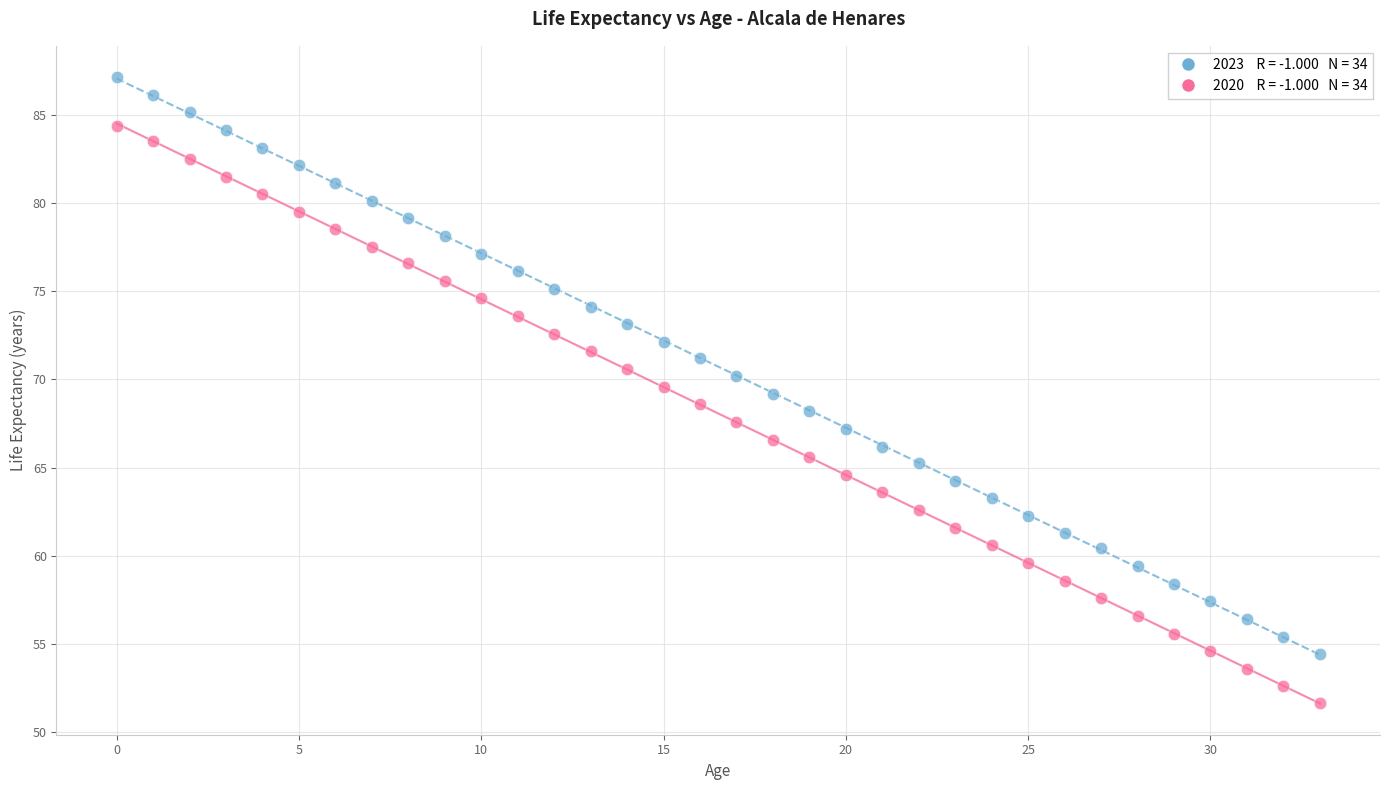

Across all data points, what is the range of Y values (max minus min)?

35.5